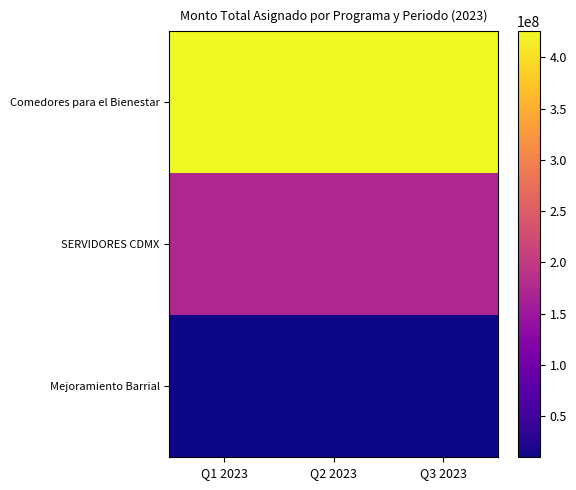

Rank the series by their average value, from highest to lowest.

Comedores para el Bienestar, SERVIDORES CDMX, Mejoramiento Barrial